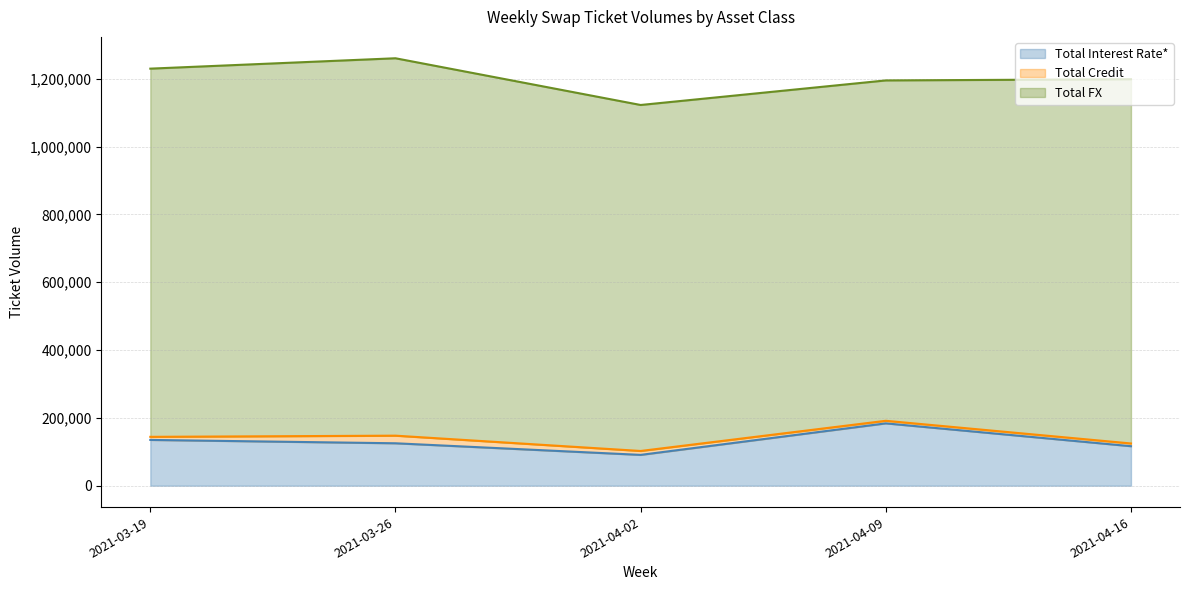

At which category does Total Interest Rate* reach its first local peak?

2021-04-09